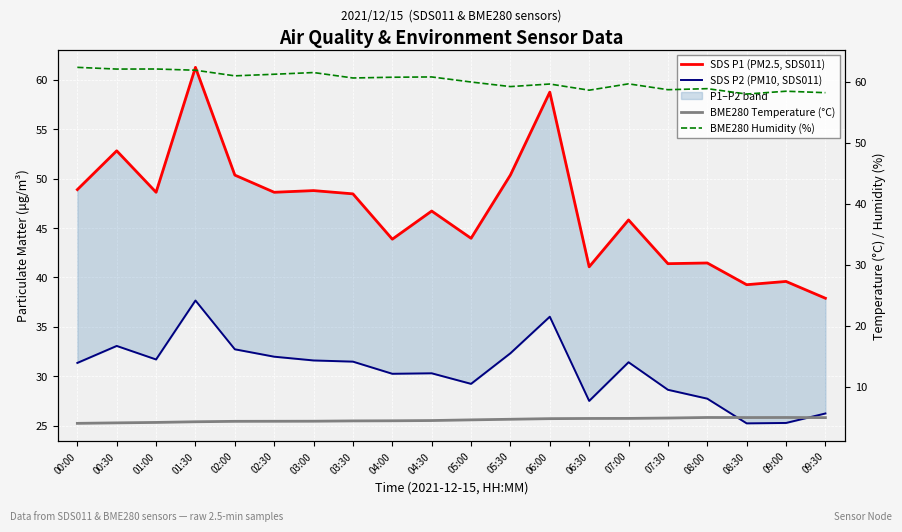

Which series has the largest total across all categories?

BME280 Humidity (%)